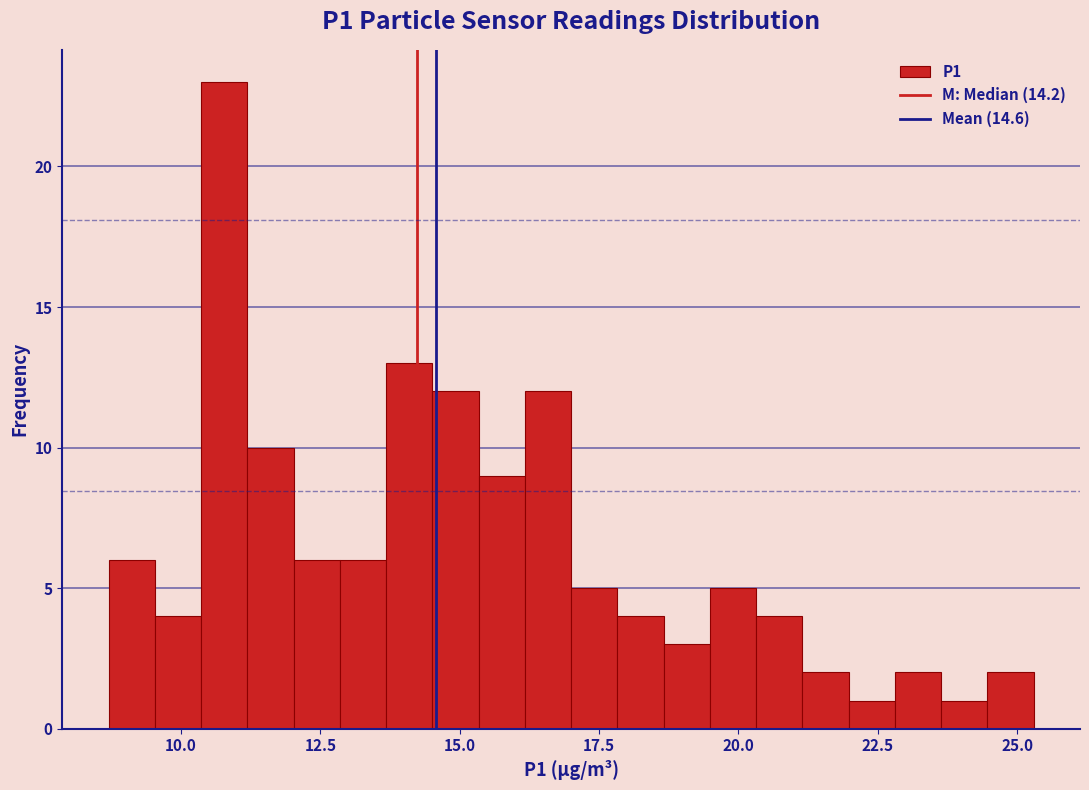

Read against the x-axis, roughly where is the centre of the tallest bar?

11.0